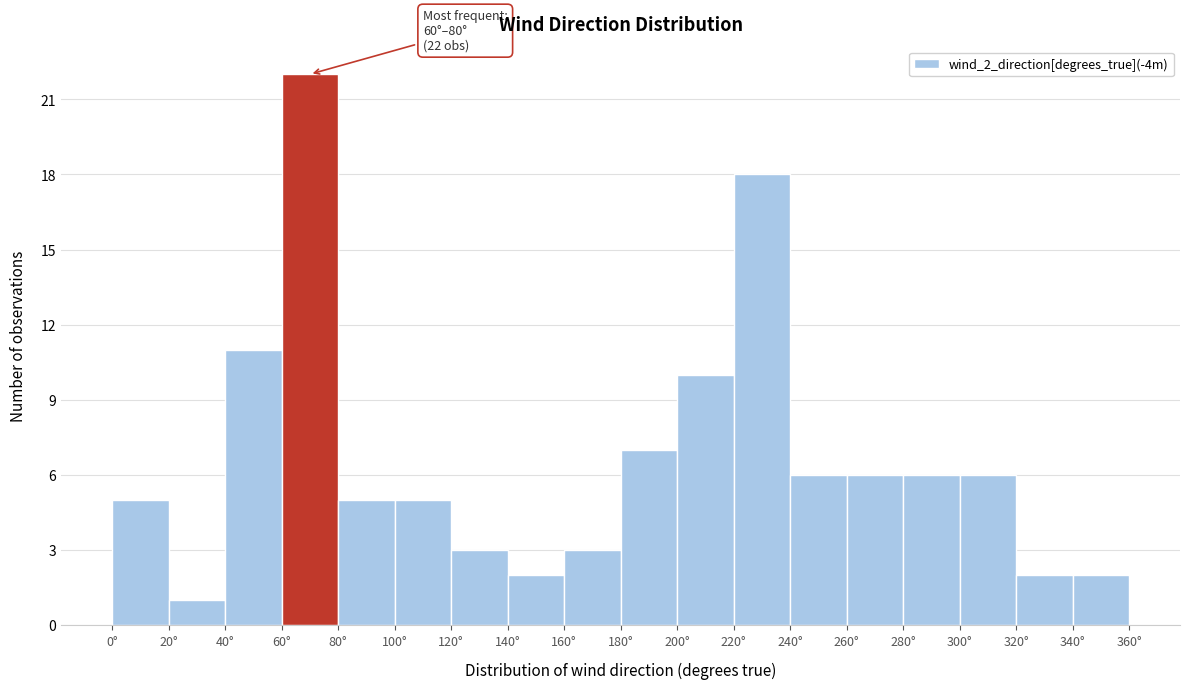

Which range on the x-axis has the tallest bar?

60 to 80